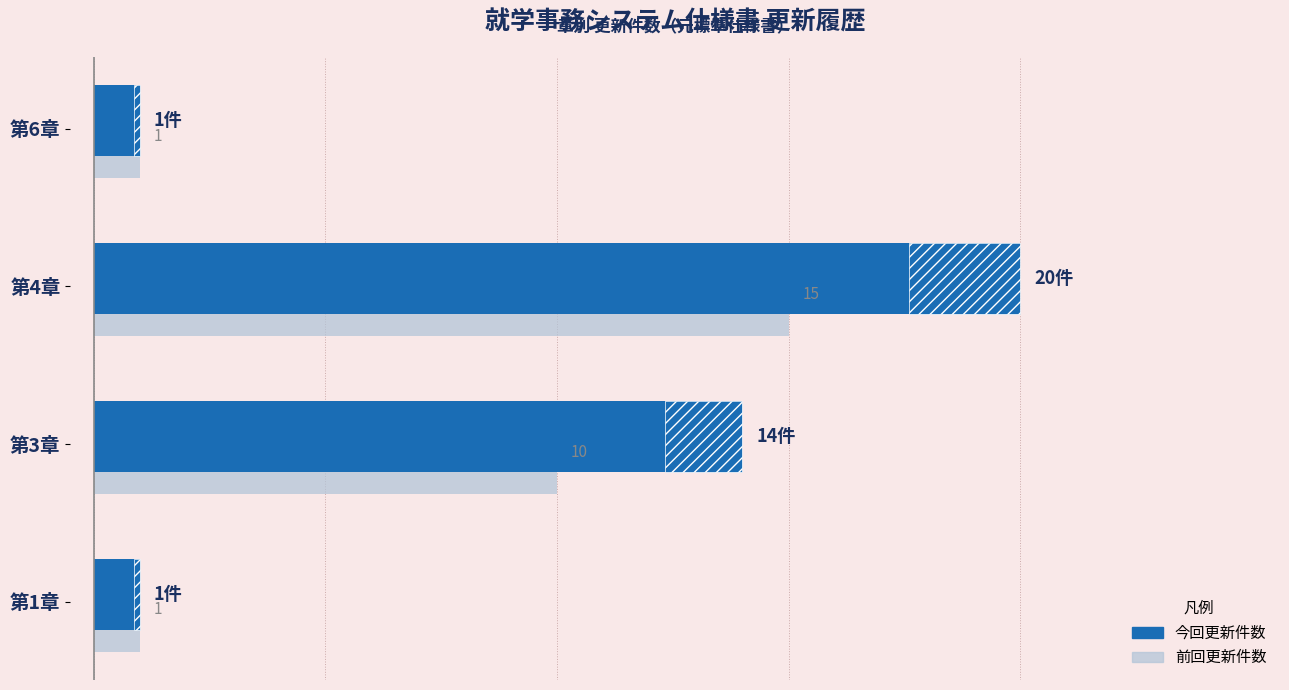

What are all the series names shown in the legend?

前回更新件数, 今回更新件数